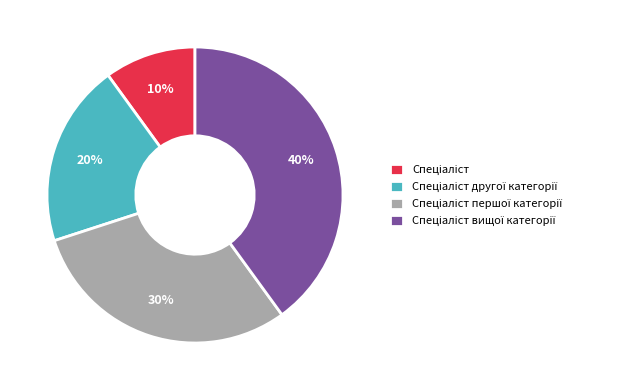

Is there any slice that represents more than half of the pie?

No